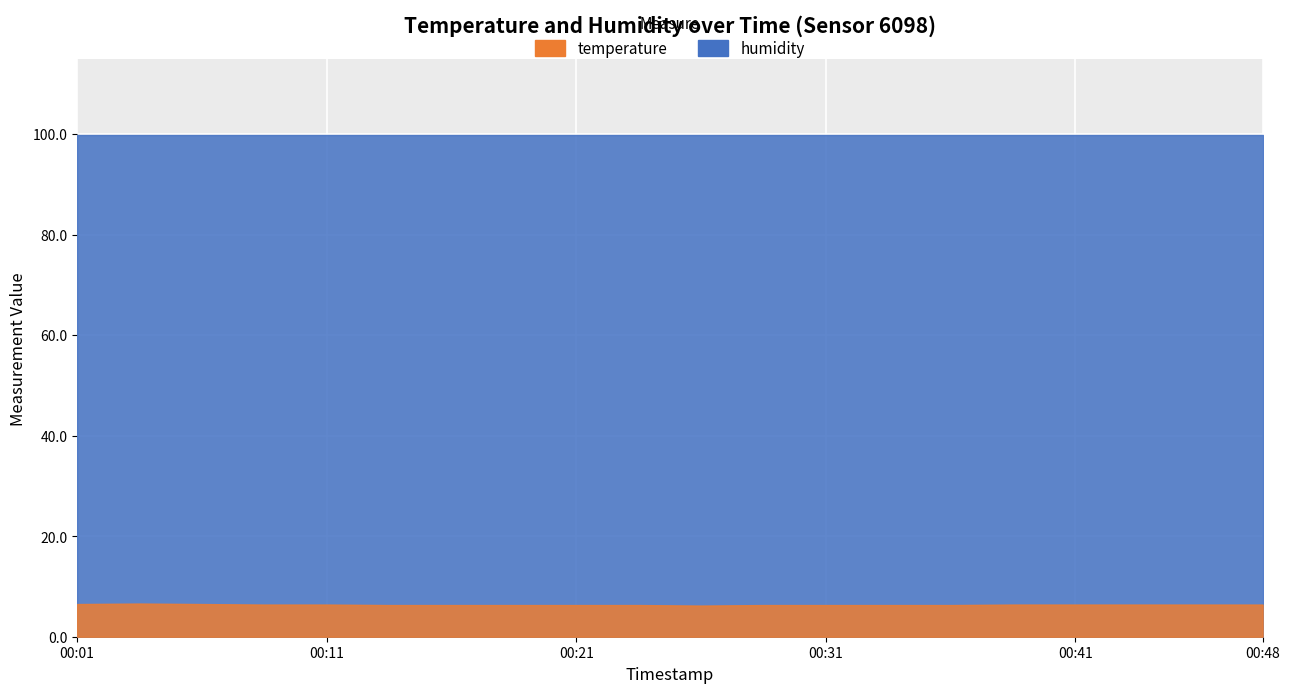

At how many categories does at least one series exceed 87?

20